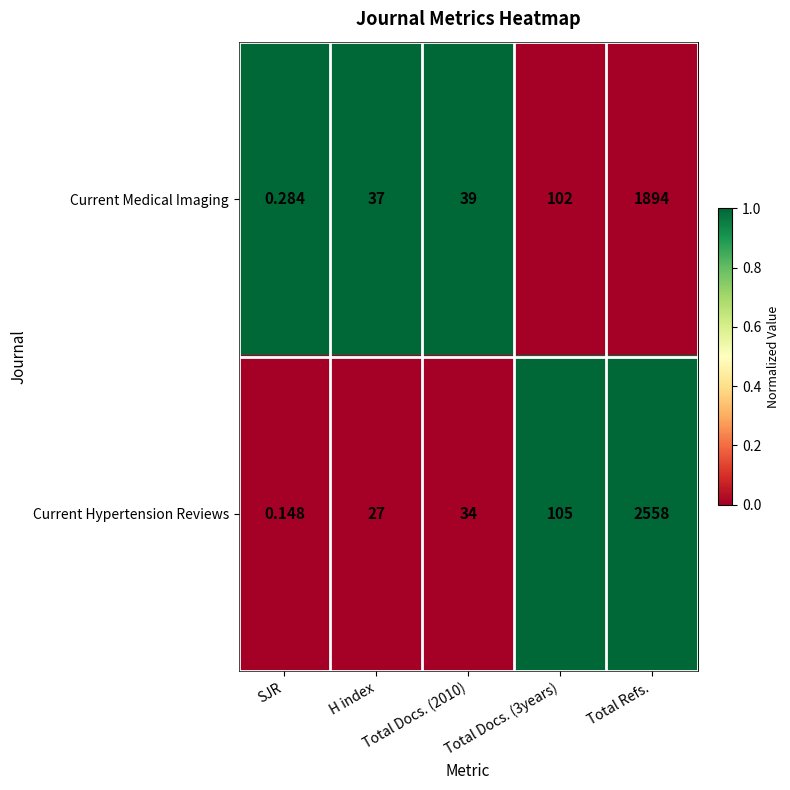

Which series has the largest total across all categories?

Current Hypertension Reviews